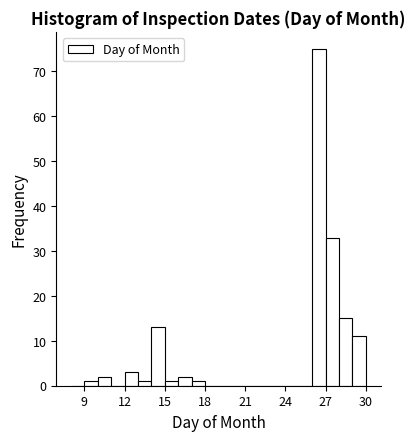

Read against the x-axis, roughly where is the centre of the tallest bar?

26.5